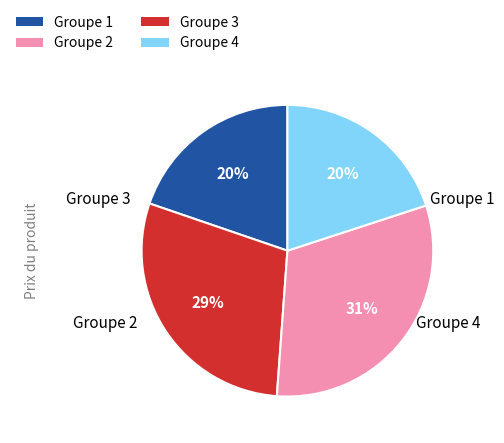

To the nearest percent, what is the average slice percentage?

25%